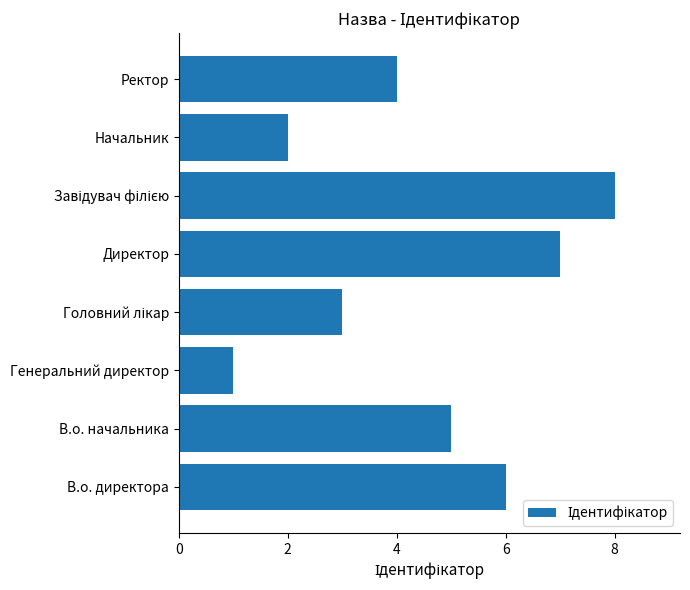

True or false: the data shows 1 at Начальник.

False